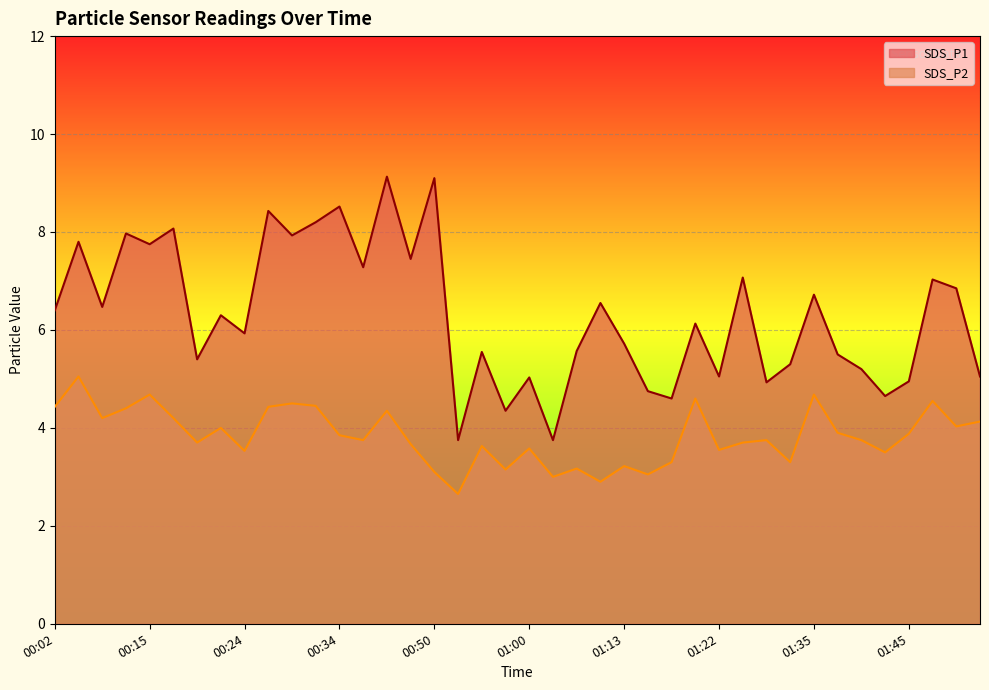

Where is the first local maximum for SDS_P2?

00:04